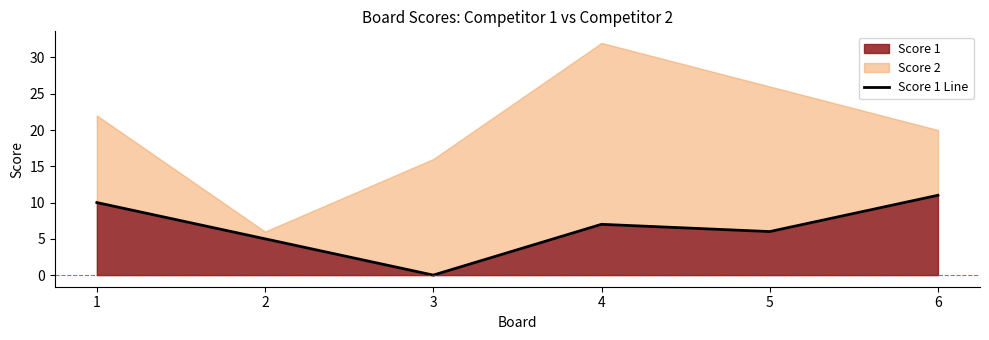

True or false: the data shows -4 at 3.

False